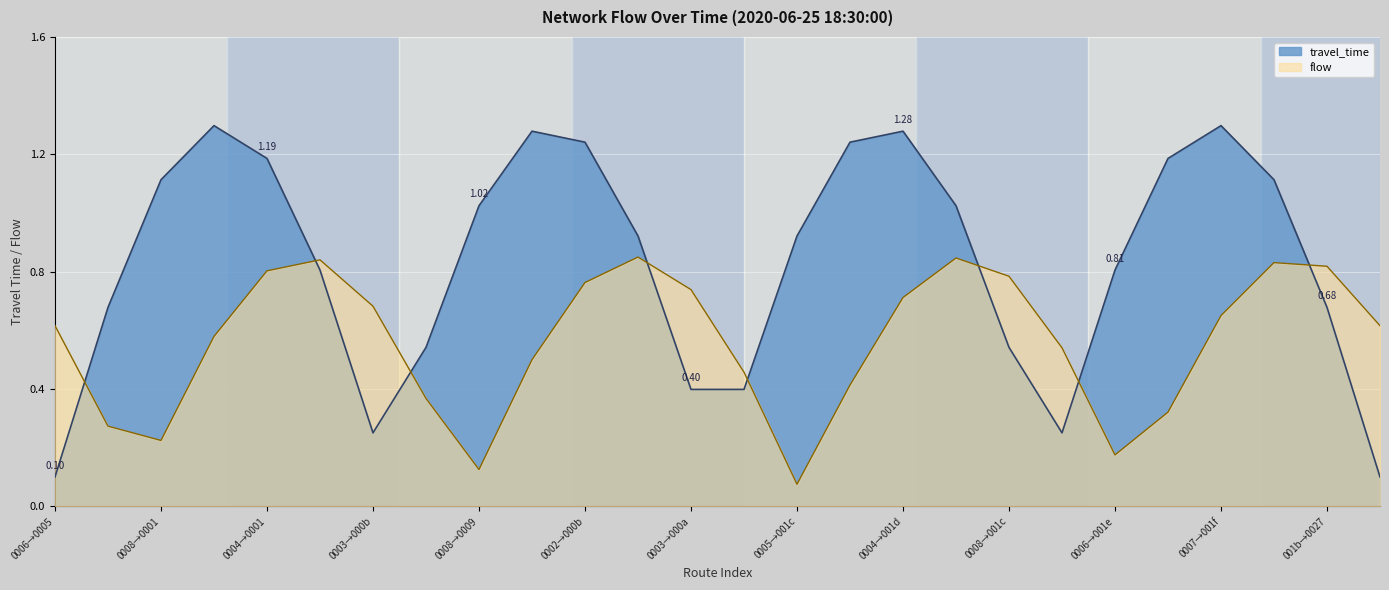

How many intersections are there between travel_time and flow?

8